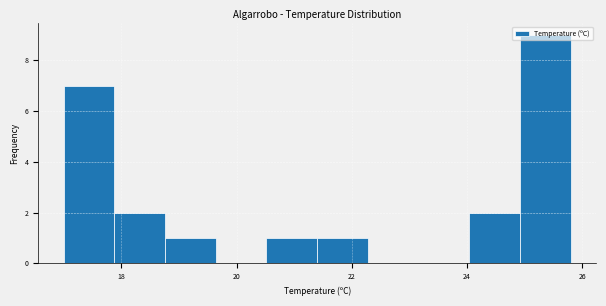

How tall is the bar that spans 20.52 to 21.40 on the x-axis? Neither the bar edges nor the heights are printed on the chart, so give them approximately, as read against the axes.

1